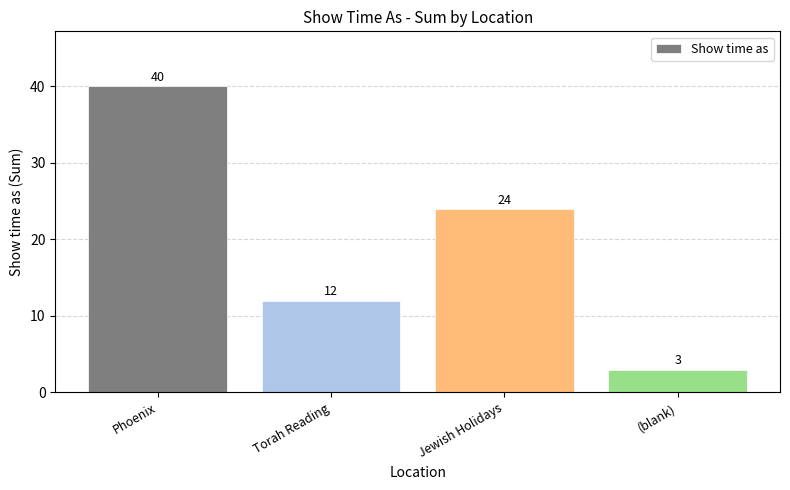

How many values are between 12 and 40?

3